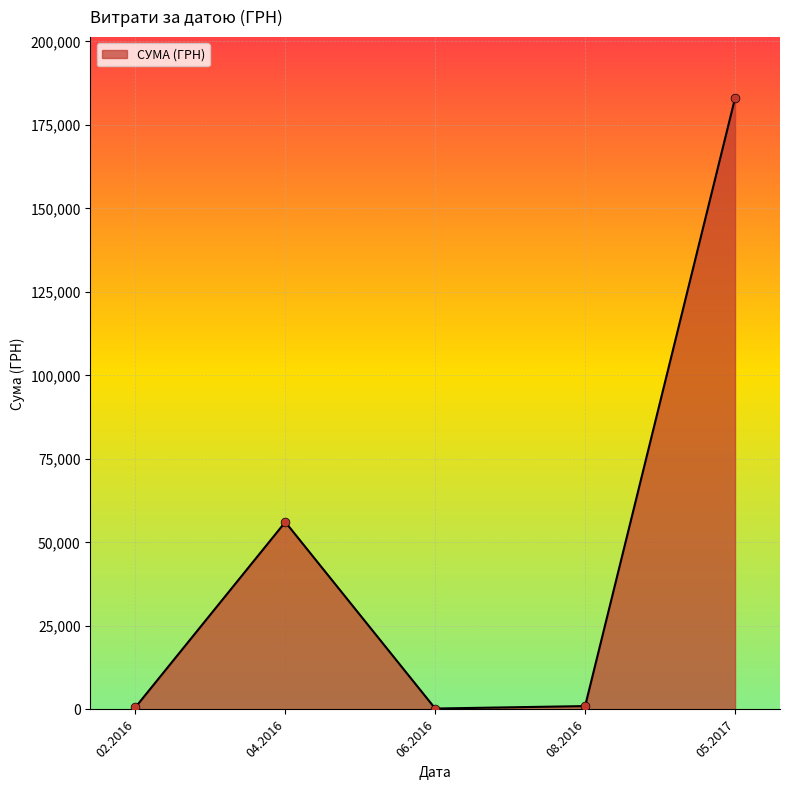

What is the average value?

48206.0